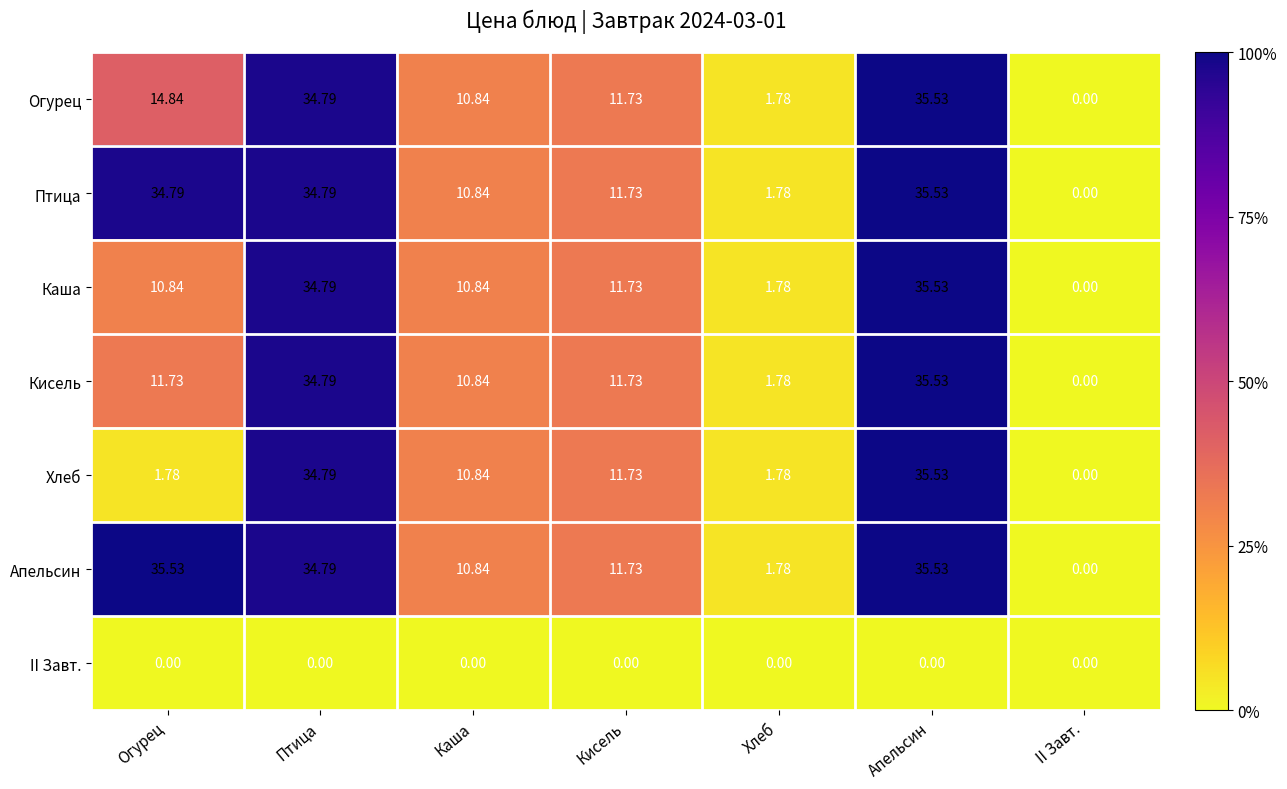

Which category has the lowest value in the Птица series?

II Завт.